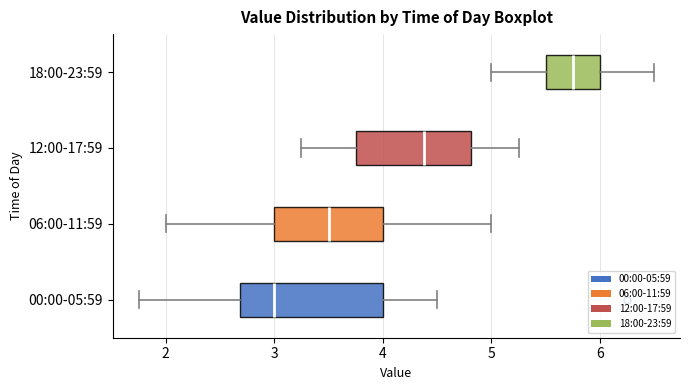

Reading bottom to top, read every box against the x-axis: the position of its median line, the range the box covers, and the ends of its whiskers. The values are not printed on the chart, so give them approximately, as read against the axis.

00:00-05:59: median 3.0, box 2.7 to 4.0, whiskers 1.8 to 4.5
06:00-11:59: median 3.5, box 3.0 to 4.0, whiskers 2.0 to 5.0
12:00-17:59: median 4.4, box 3.8 to 4.8, whiskers 3.3 to 5.3
18:00-23:59: median 5.8, box 5.5 to 6.0, whiskers 5.0 to 6.5